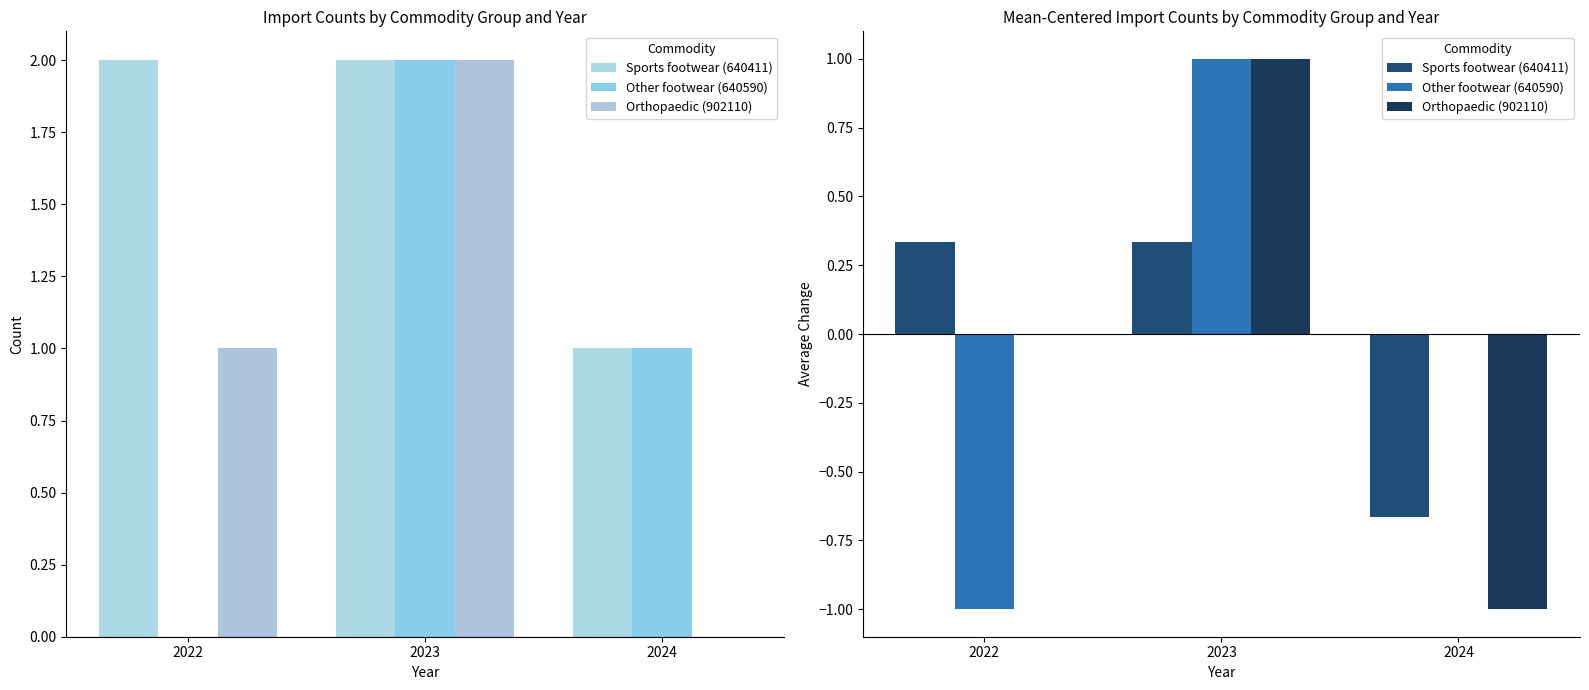

True or false: Sports footwear (640411) has a value of -0.3 at 2024.

False